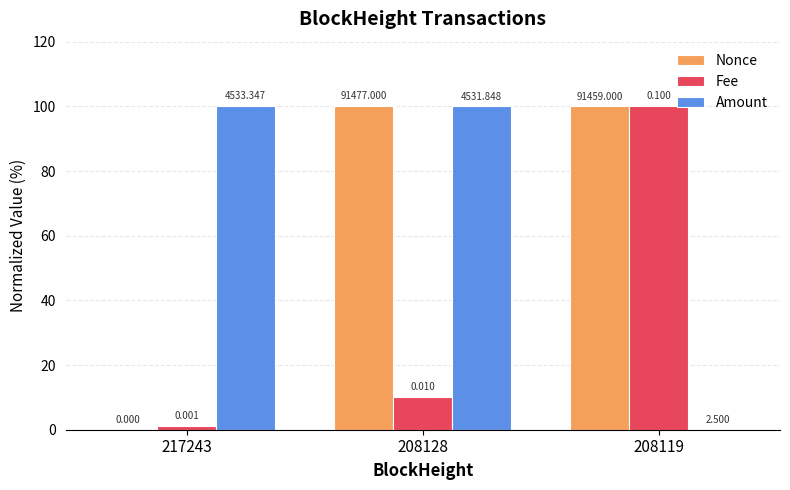

Reading left to right, list all the values displayed in this chart.

Nonce: 0.0	100.0	100.0
Fee: 1.1	10.1	100.0
Amount: 100.0	100.0	0.1